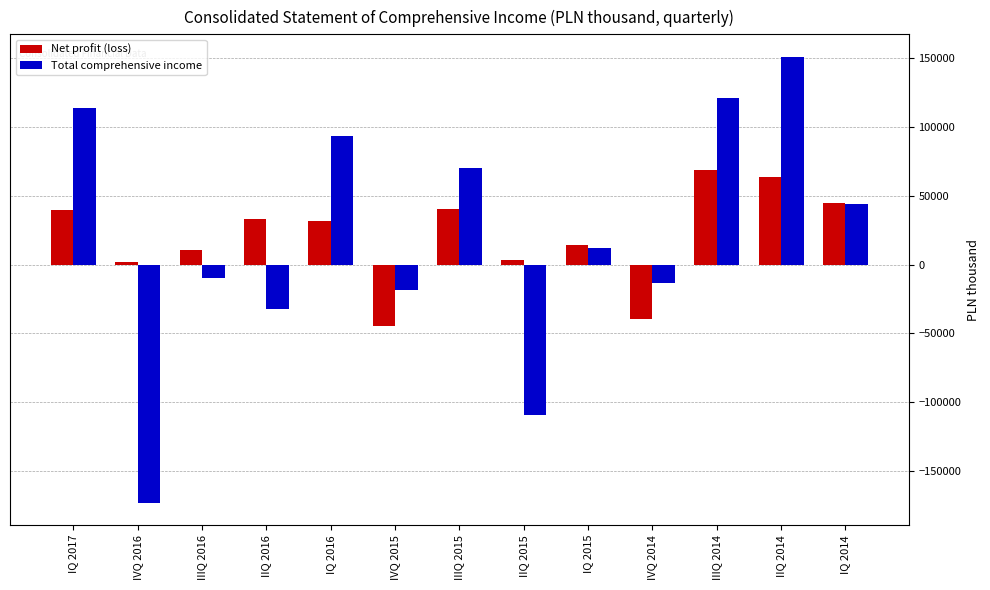

Rank the categories by Total comprehensive income value from highest to lowest.

IIQ 2014, IIIQ 2014, IQ 2017, IQ 2016, IIIQ 2015, IQ 2014, IQ 2015, IIIQ 2016, IVQ 2014, IVQ 2015, IIQ 2016, IIQ 2015, IVQ 2016